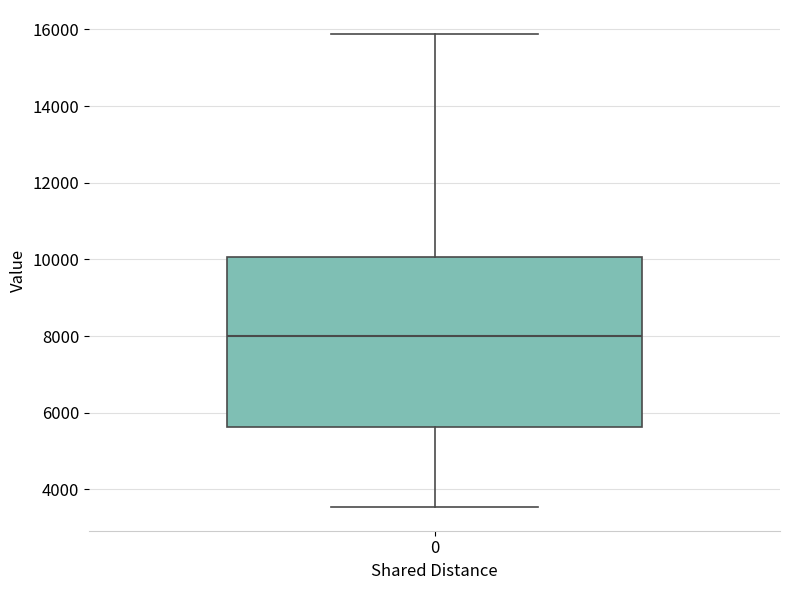

Read this box plot against the y-axis: the position of the median line, the range covered by the box, and the ends of both whiskers. The values are not printed on the chart, so give them approximately, as read against the axis.

median 8000, box 5600 to 10000, whiskers 3600 to 15800